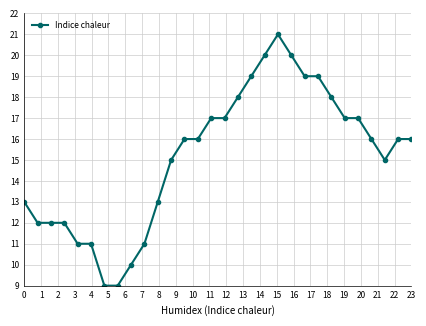

What is the smallest value displayed?

9